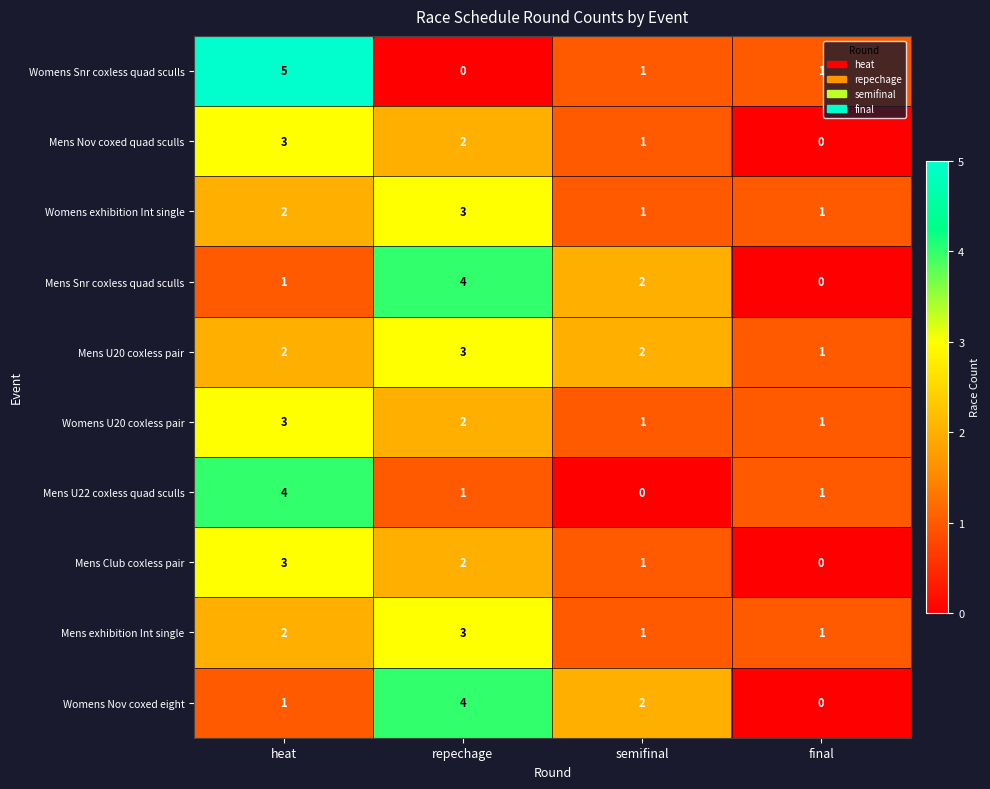

What is the highest value of the Mens U20 coxless pair series?

3